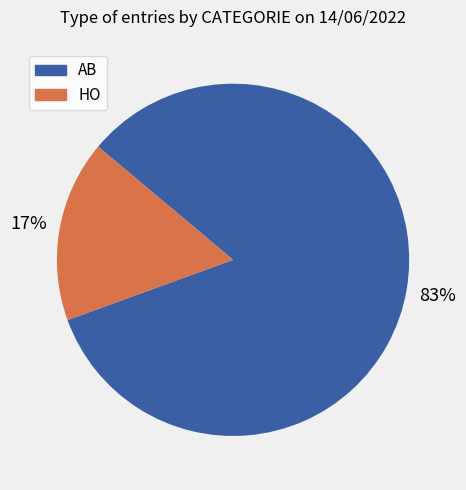

Which category accounts for the majority?

AB